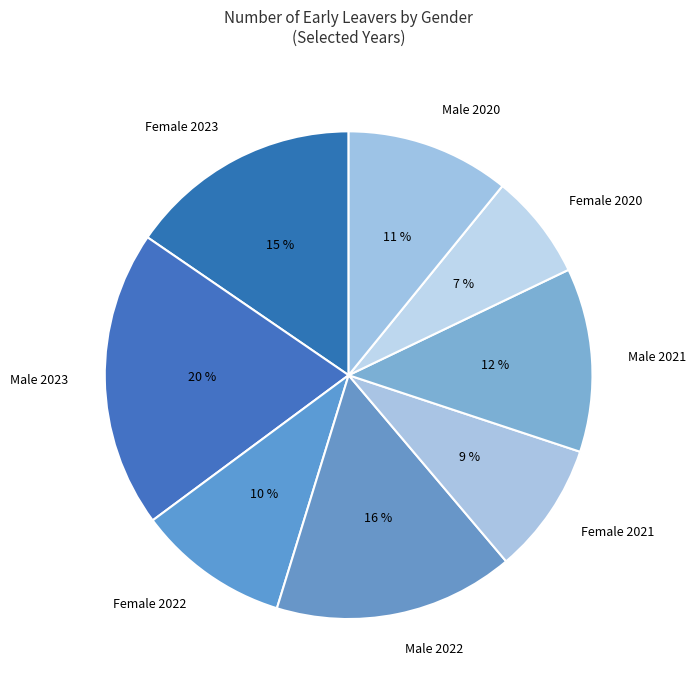

The Male 2023 slice represents 20% of the pie. True or false?

True